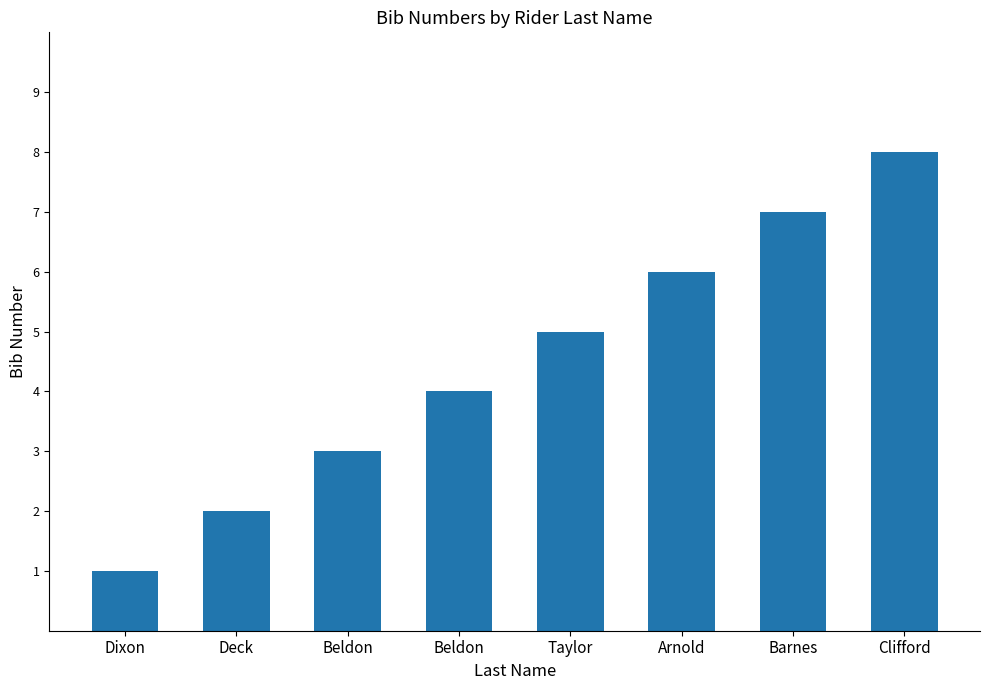

What is the average value?

4